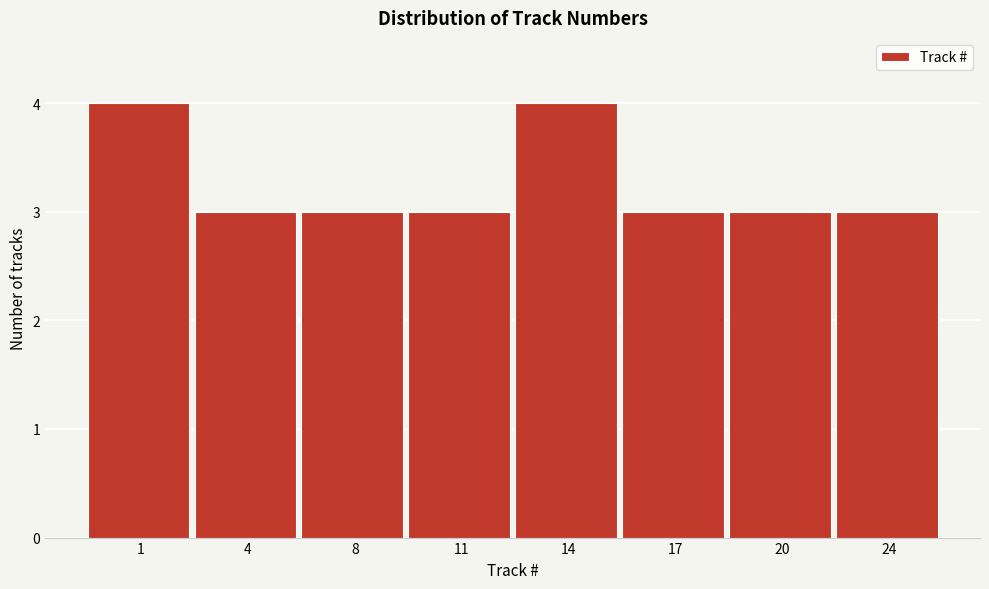

Reading left to right, extract all data points from this chart.

1=4	4=3	8=3	11=3	14=4	17=3	20=3	24=3